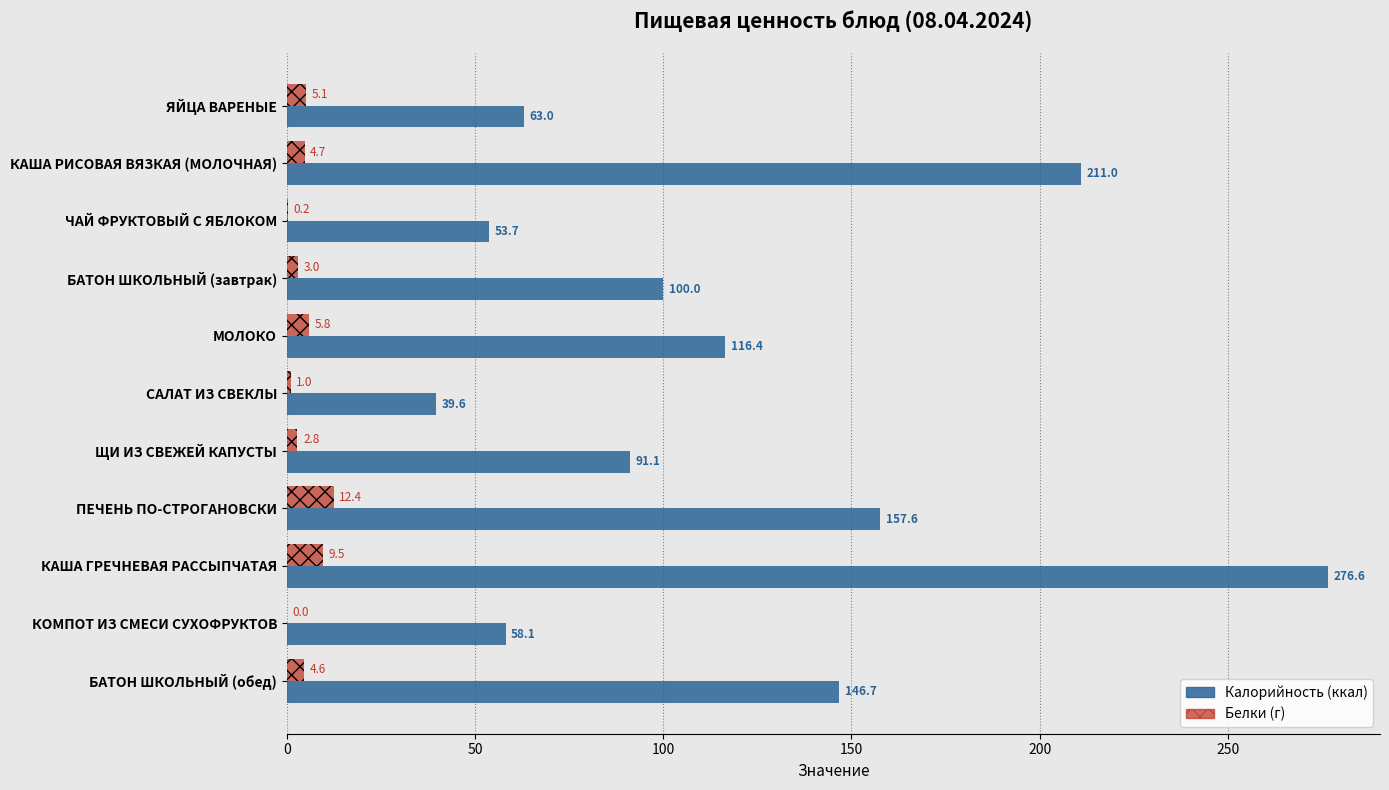

Which label corresponds to the largest value in the chart?

КАША ГРЕЧНЕВАЯ РАССЫПЧАТАЯ